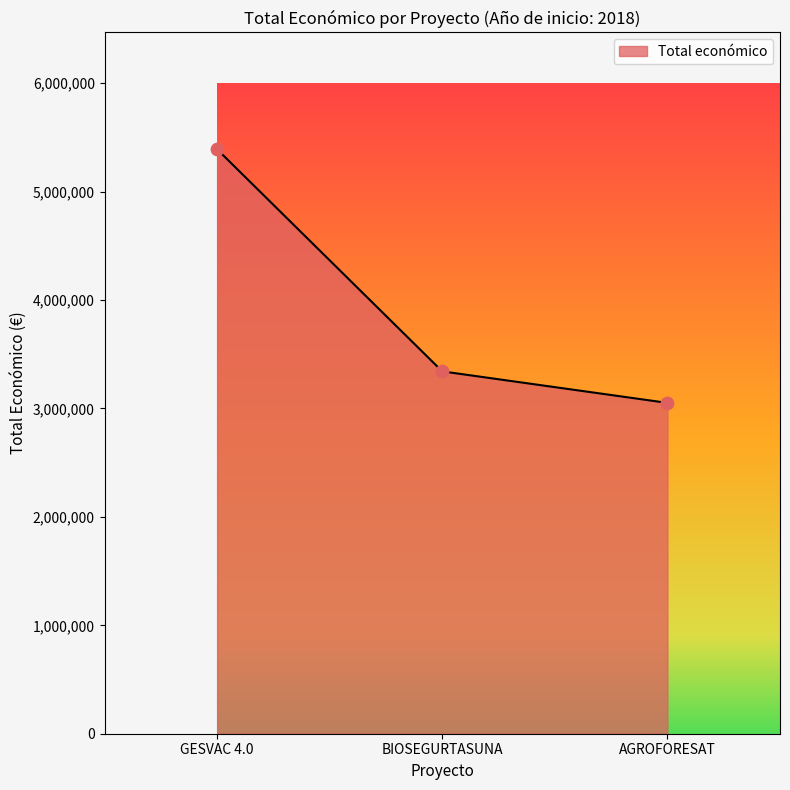

Which has a higher value, GESVAC 4.0 or AGROFORESAT?

GESVAC 4.0